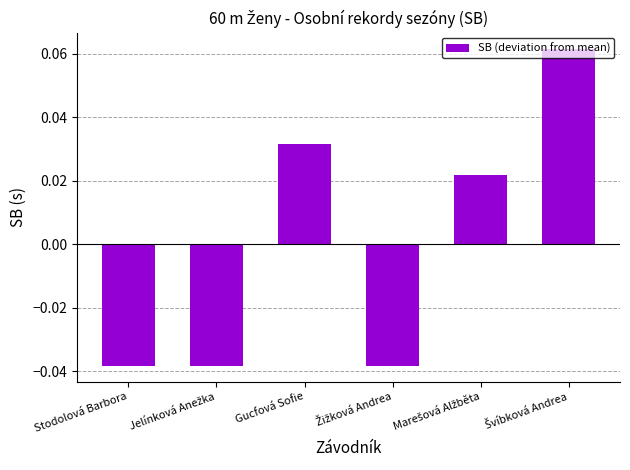

Is it true that the value at Stodolová Barbora is -0.1?

False